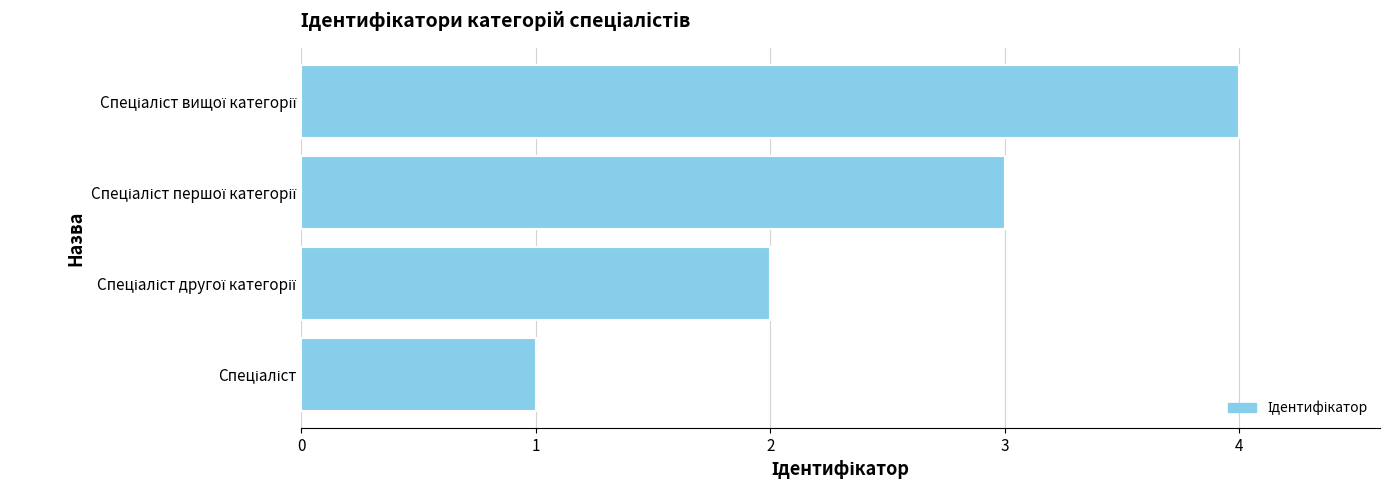

What is the sum of all values?

10